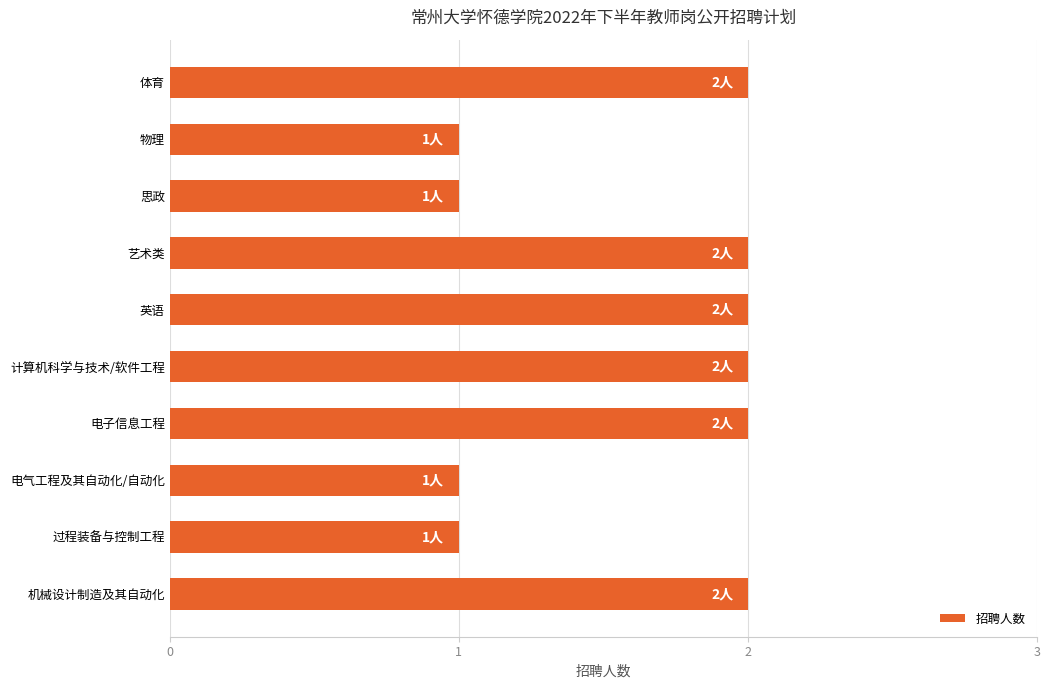

Reading bottom to top, what are all the values shown in this chart?

2	1	1	2	2	2	2	1	1	2